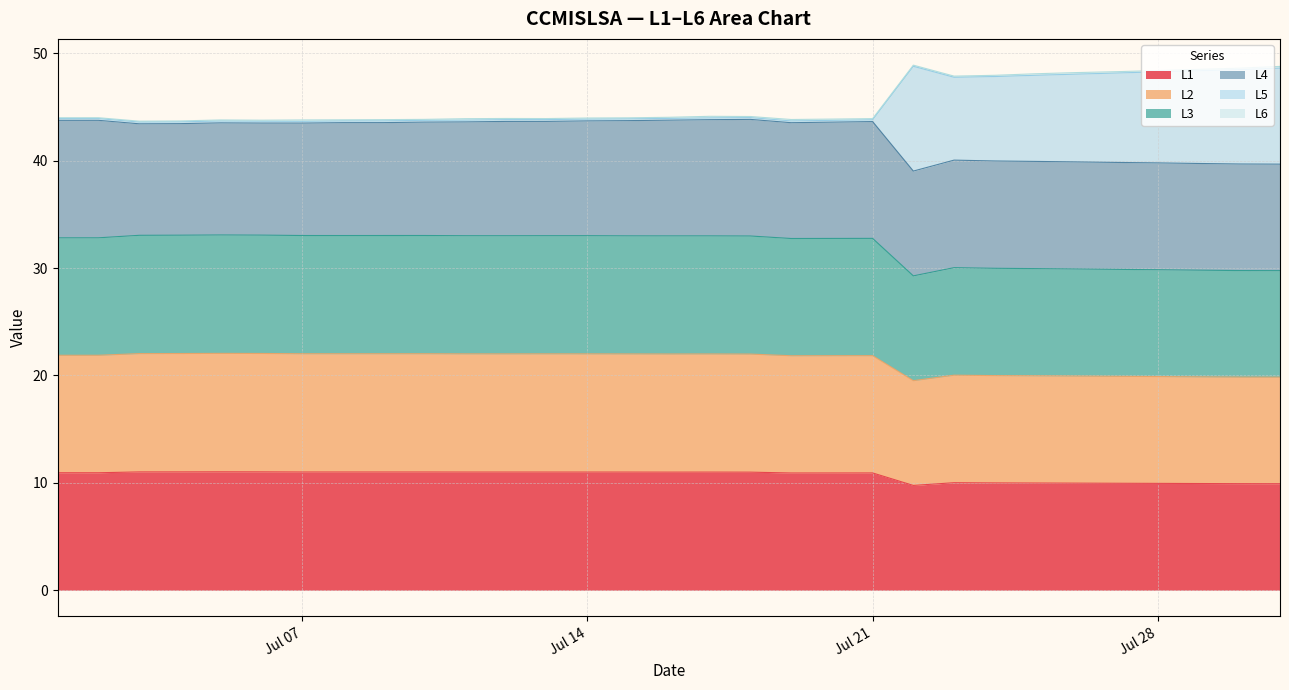

Which series has the widest spread of values?

L5